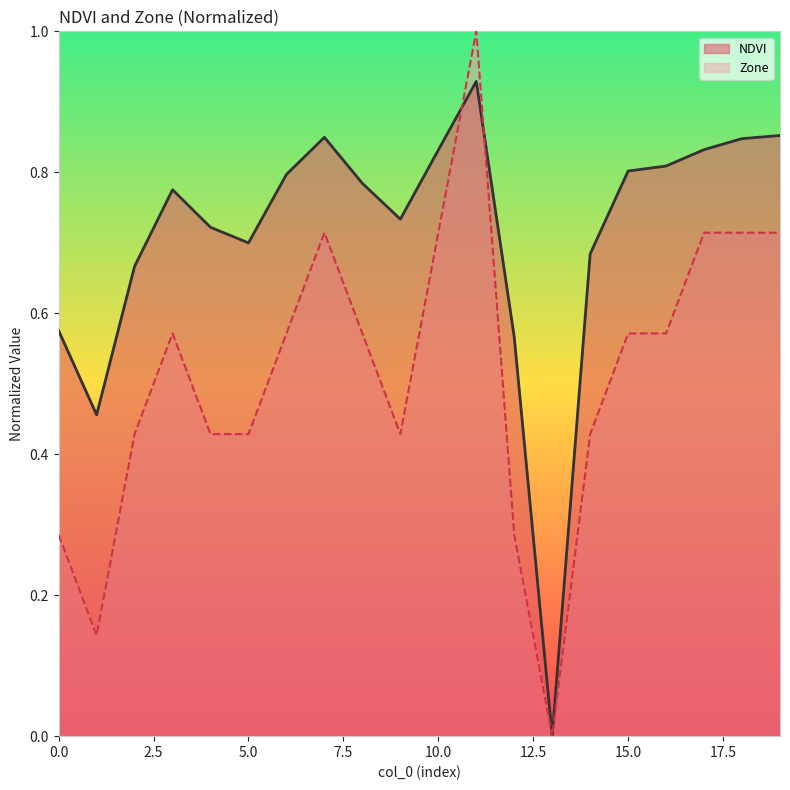

What is the sum of the values at 16 and 6?

1.6